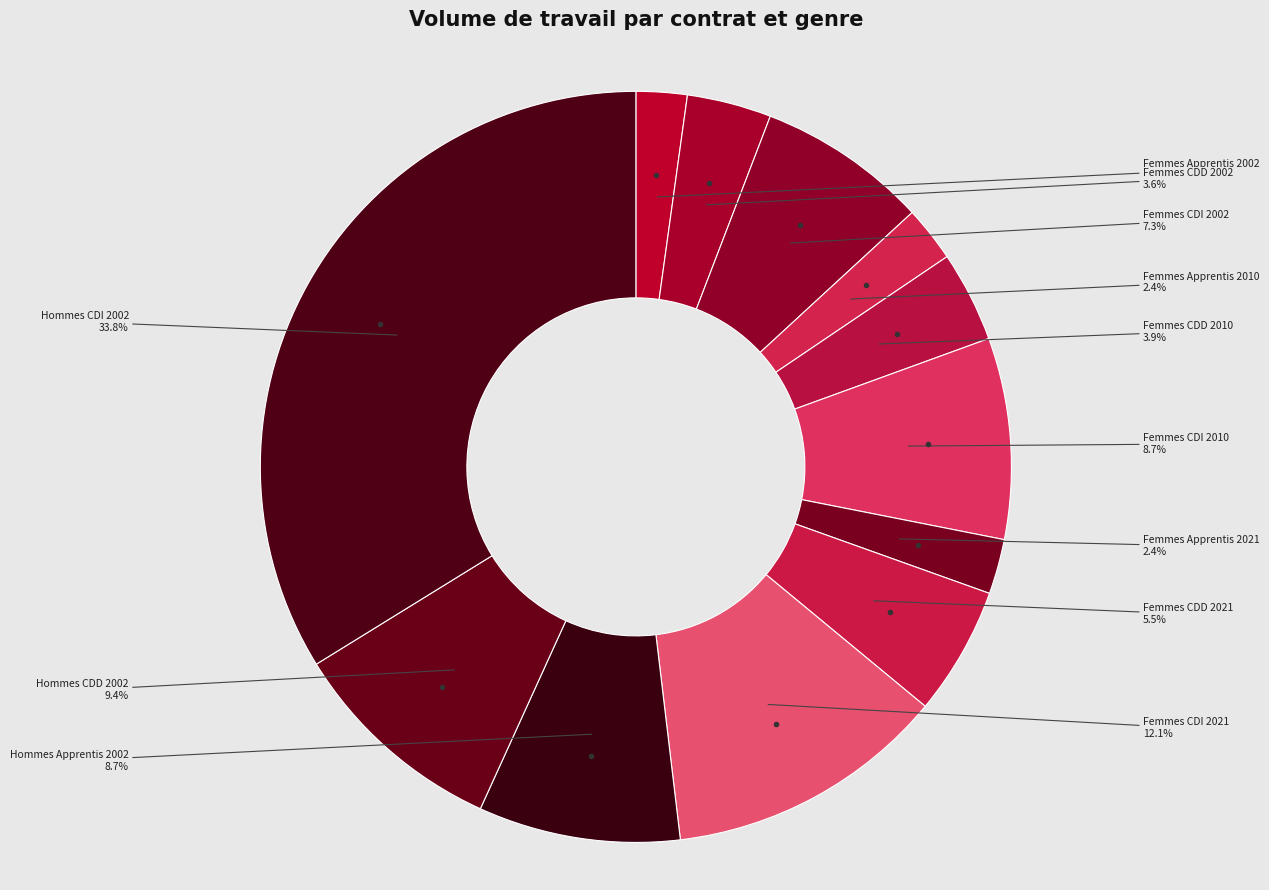

How many segments does this pie chart have?

12